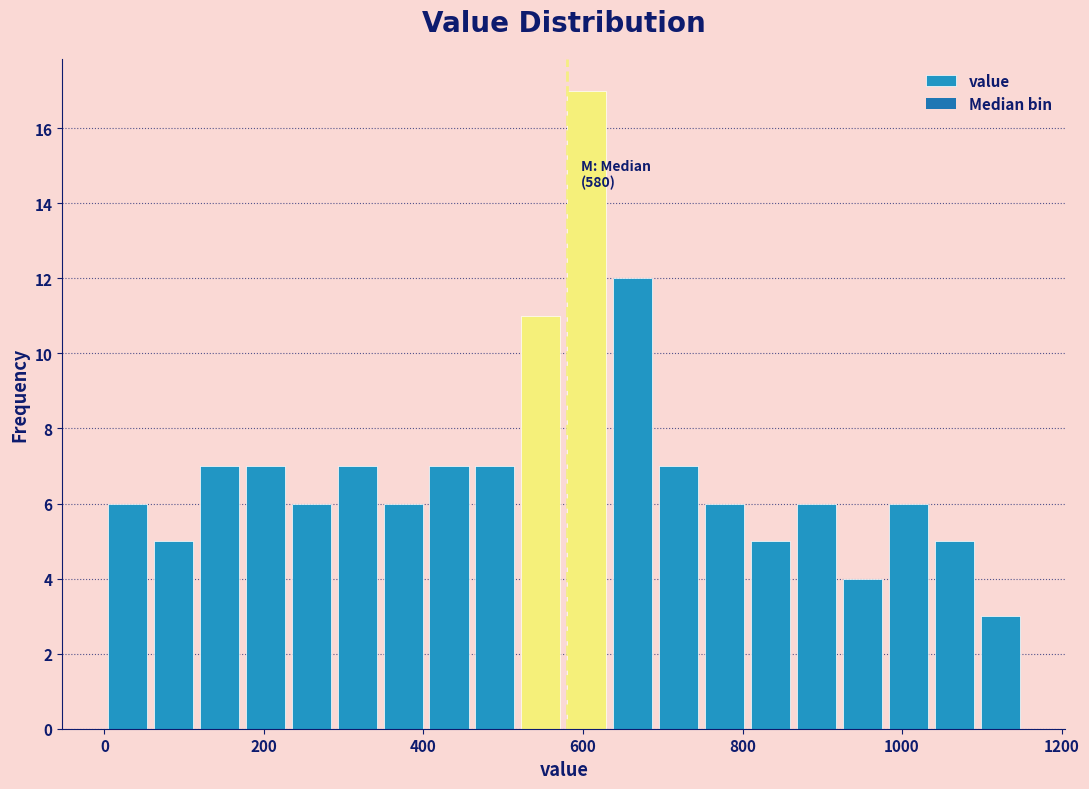

Read against the x-axis, roughly where is the centre of the tallest bar?

600